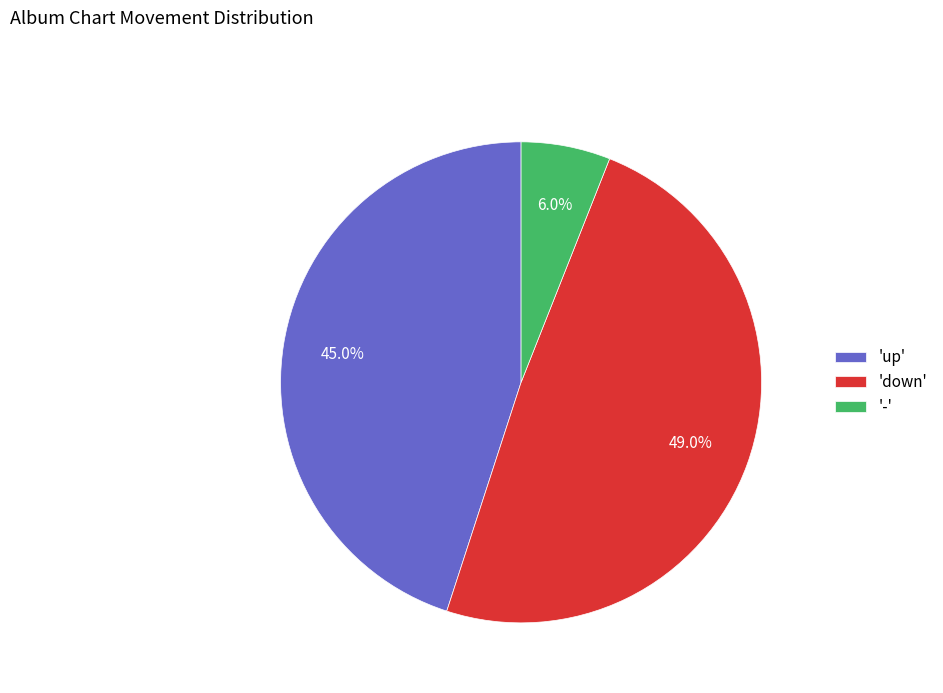

How much of the chart is everything except '-'?

94.0%